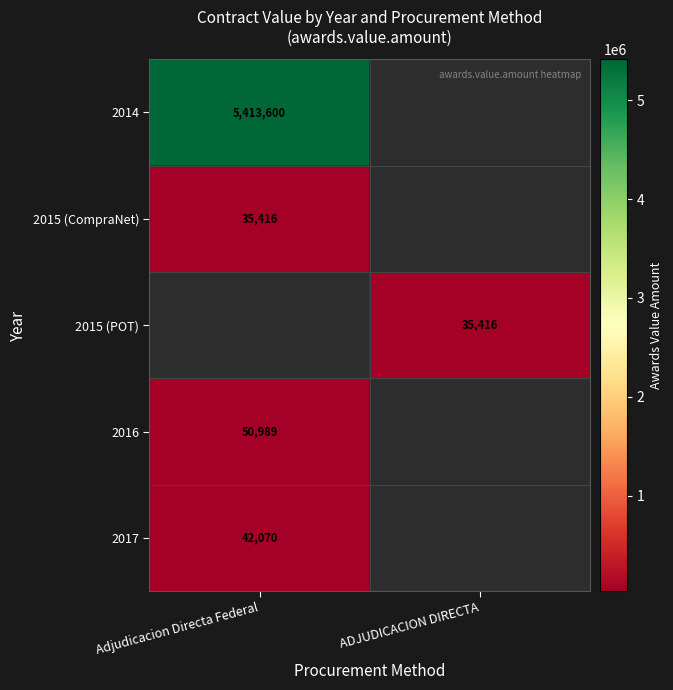

The 2015 (CompraNet) series shows 35416 at Adjudicacion Directa Federal. True or false?

True